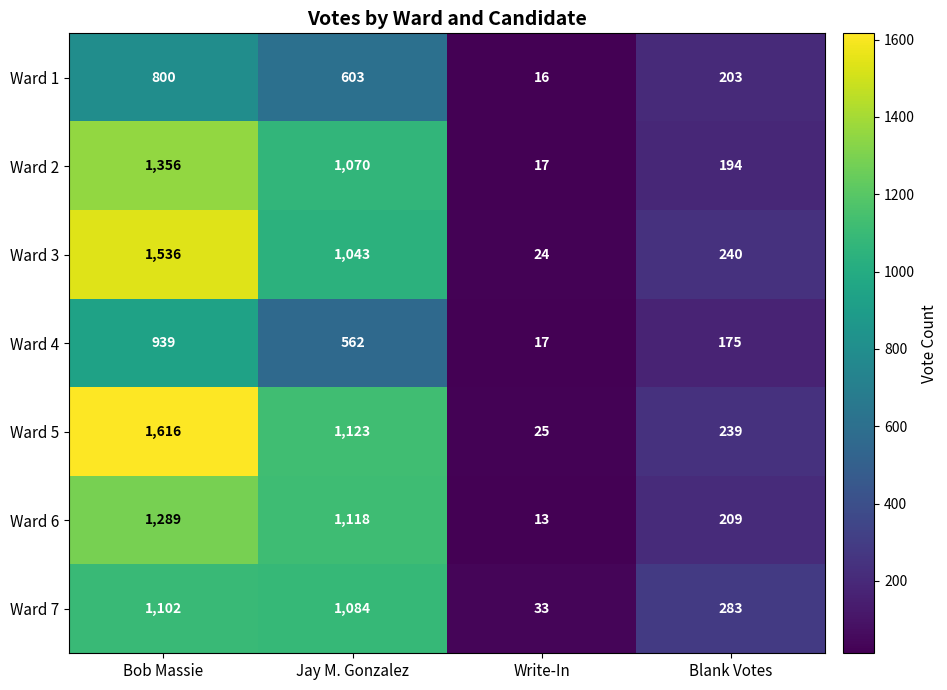

At which category is the sum across all series the highest?

Bob Massie